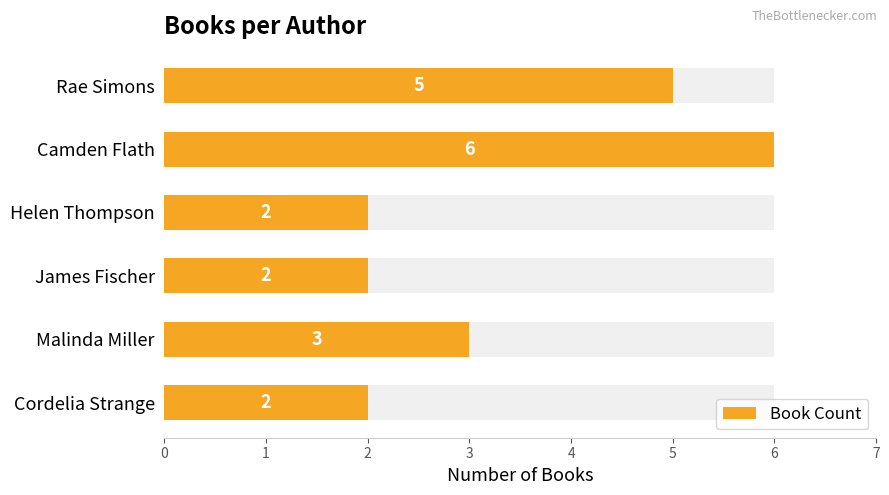

Rank the categories by value from lowest to highest.

Helen Thompson, James Fischer, Cordelia Strange, Malinda Miller, Rae Simons, Camden Flath